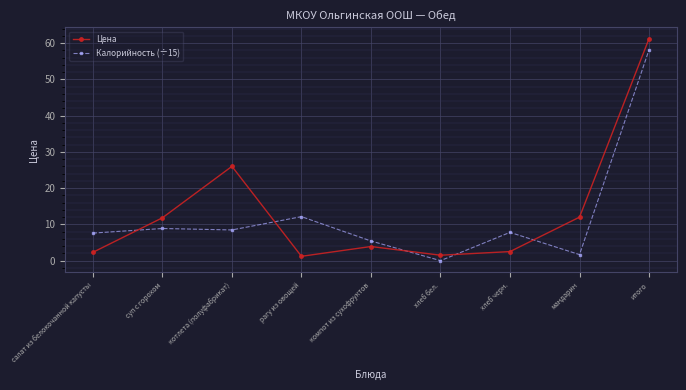

What is the spread (max minus min) of values at хлеб черн.?

5.3